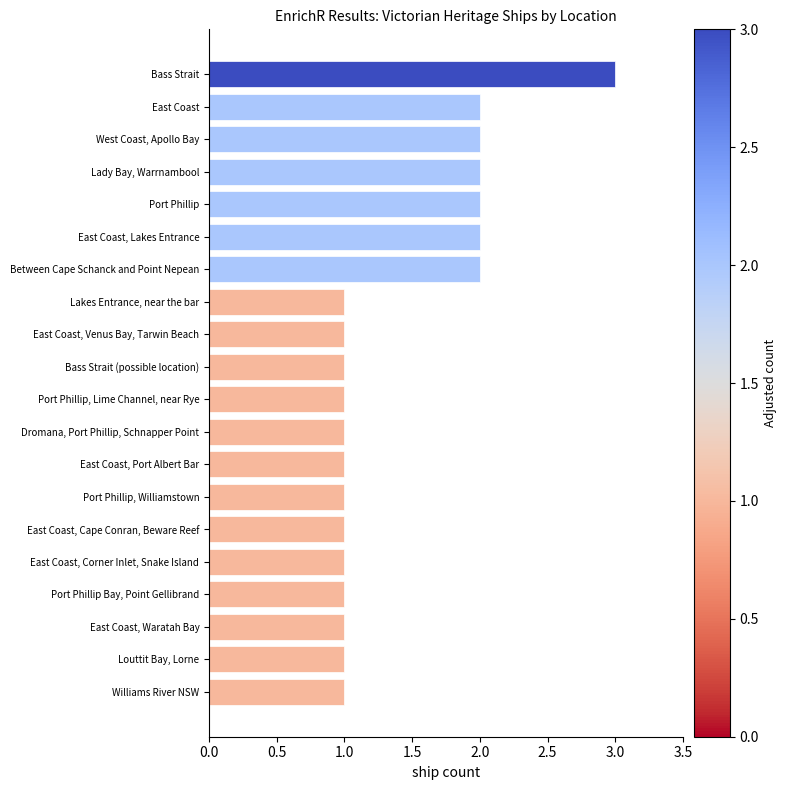

Reading top to bottom, transcribe all the data shown in this chart.

Bass Strait=3	East Coast=2	West Coast, Apollo Bay=2	Lady Bay, Warrnambool=2	Port Phillip=2	East Coast, Lakes Entrance=2	Between Cape Schanck and Point Nepean=2	Lakes Entrance, near the bar=1	East Coast, Venus Bay, Tarwin Beach=1	Bass Strait (possible location)=1	Port Phillip, Lime Channel, near Rye=1	Dromana, Port Phillip, Schnapper Point=1	East Coast, Port Albert Bar=1	Port Phillip, Williamstown=1	East Coast, Cape Conran, Beware Reef=1	East Coast, Corner Inlet, Snake Island=1	Port Phillip Bay, Point Gellibrand=1	East Coast, Waratah Bay=1	Louttit Bay, Lorne=1	Williams River NSW=1